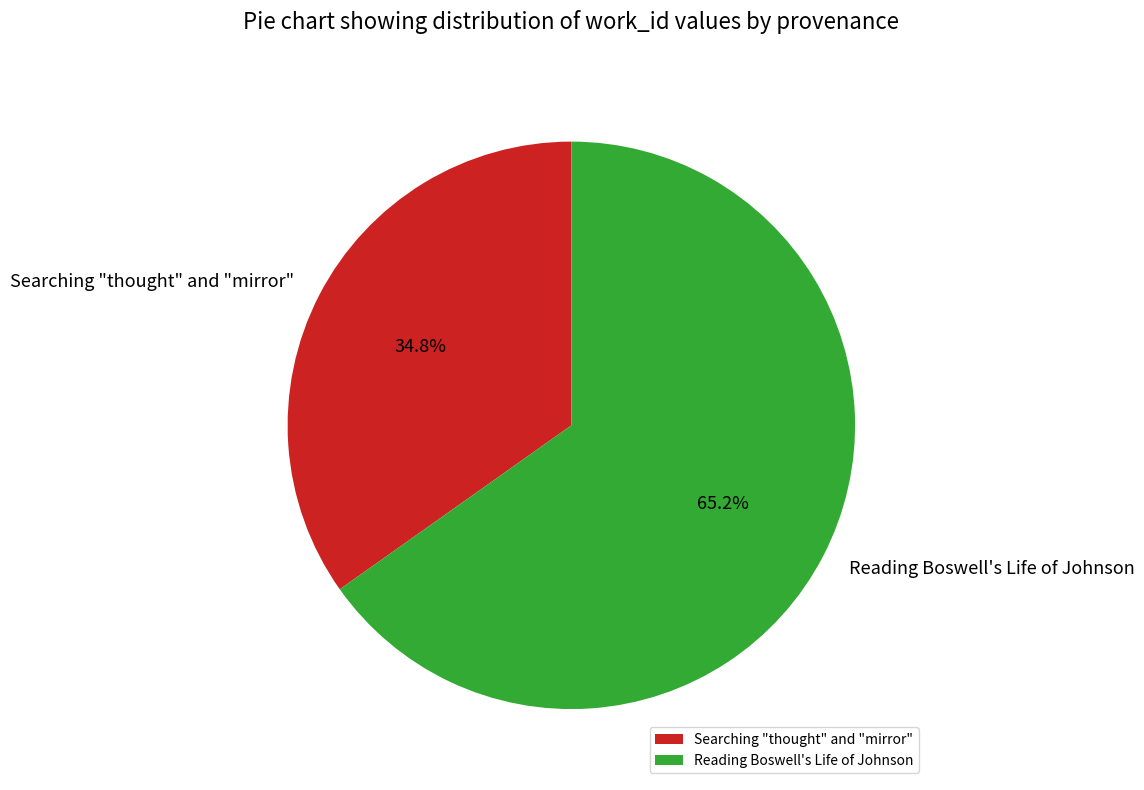

Count the number of slices in the pie.

2